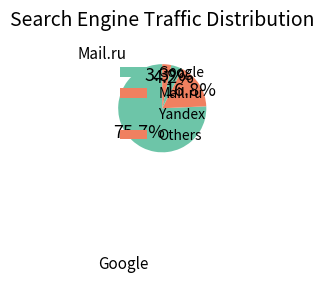

What percentage is NOT represented by Google?

24.3%